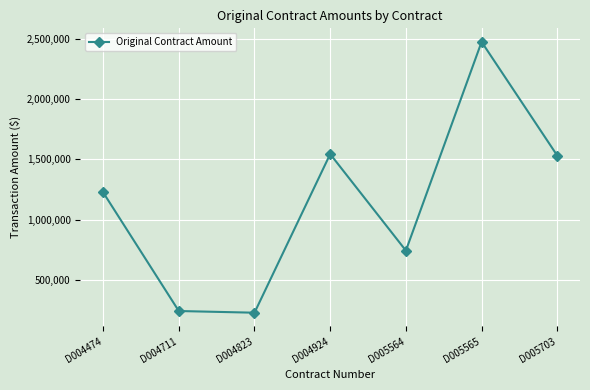

True or false: the data has more than 1 interior local peaks.

True